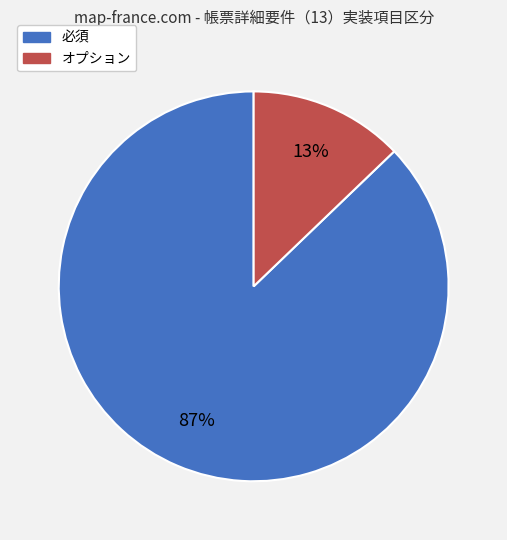

Which has a higher value, 必須 or オプション?

必須